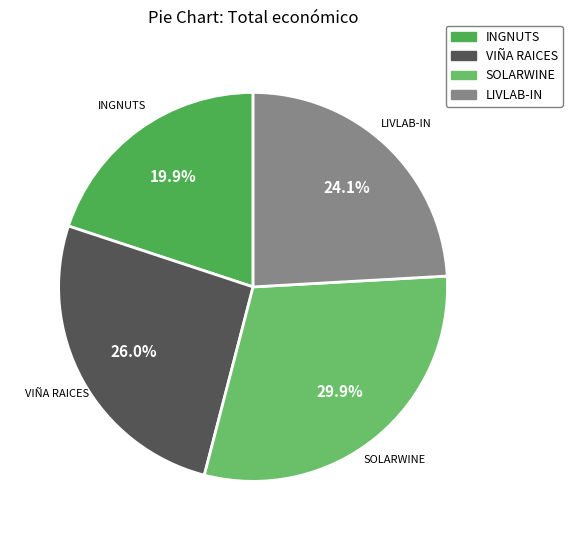

What percentage is the SOLARWINE slice, to the nearest percent?

30%